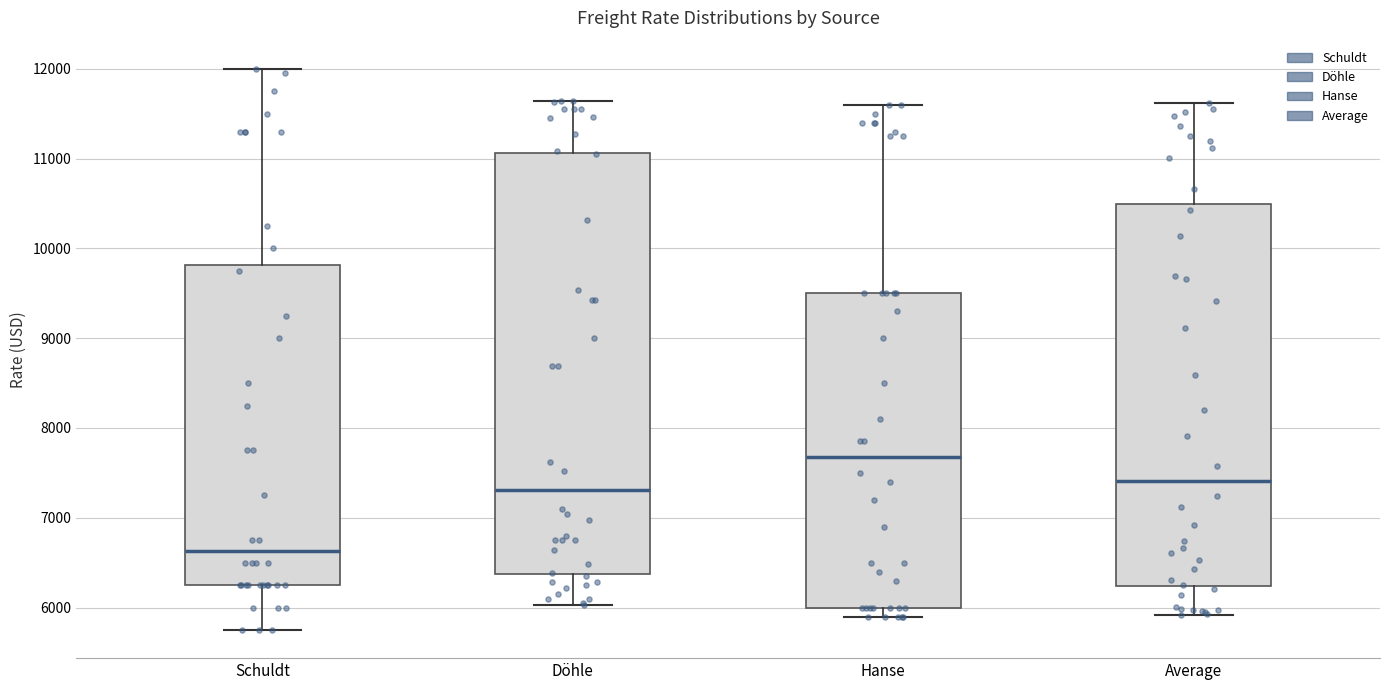

Reading left to right, read every box against the y-axis: the position of its median line, the range the box covers, and the ends of its whiskers. The values are not printed on the chart, so give them approximately, as read against the axis.

Schuldt: median 6600, box 6300 to 9800, whiskers 5800 to 12000
Döhle: median 7300, box 6400 to 11100, whiskers 6000 to 11600
Hanse: median 7700, box 6000 to 9500, whiskers 5900 to 11600
Average: median 7400, box 6200 to 10500, whiskers 5900 to 11600